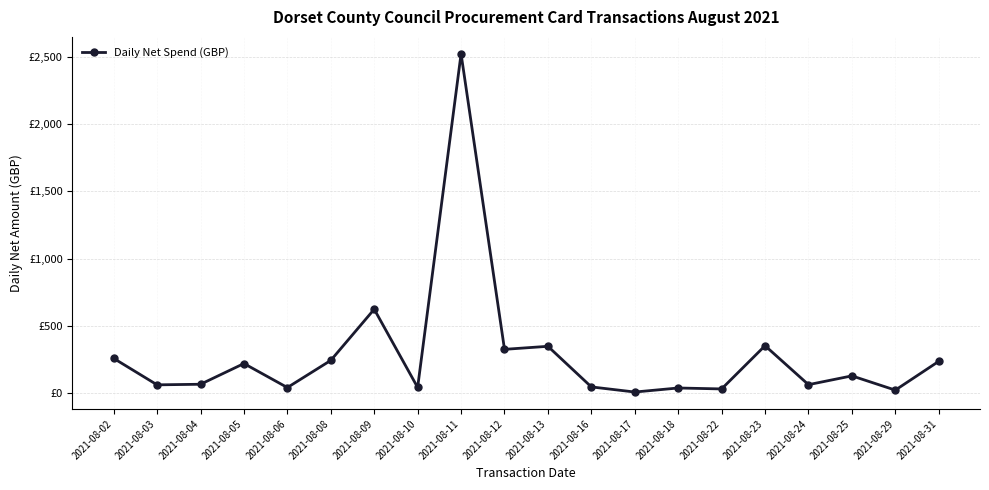

Where does the data first go above 129?

2021-08-02